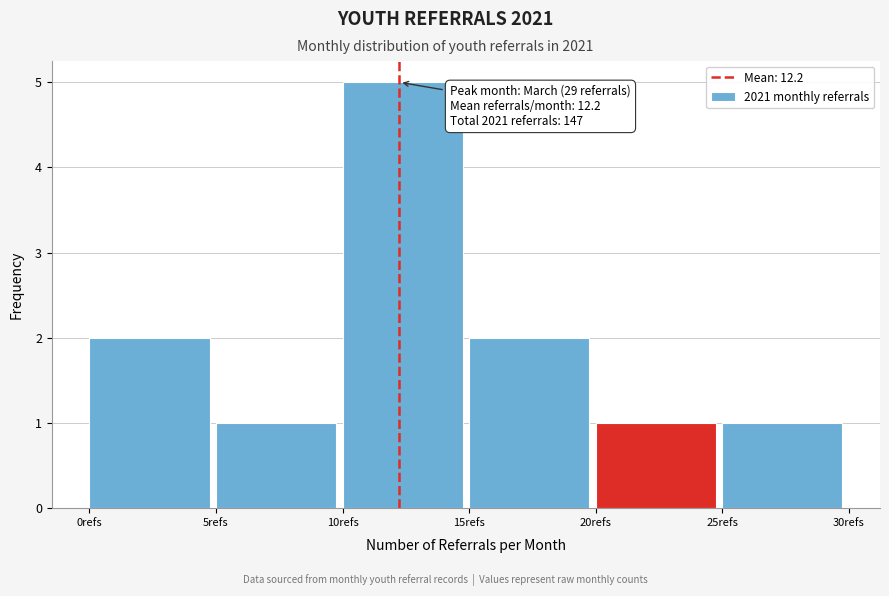

Which range on the x-axis has the tallest bar?

10 to 15